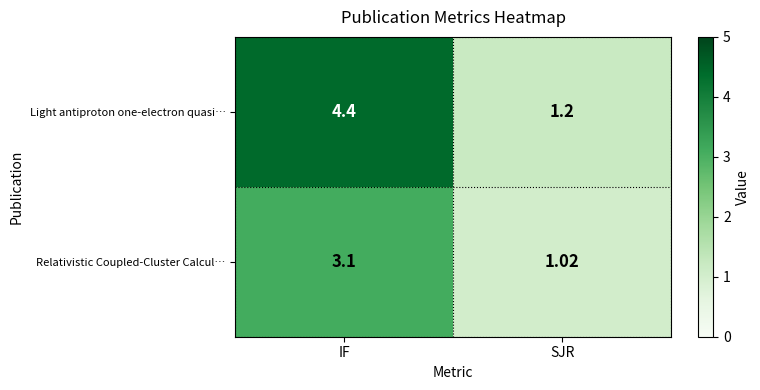

How many distinct data groups are displayed?

2